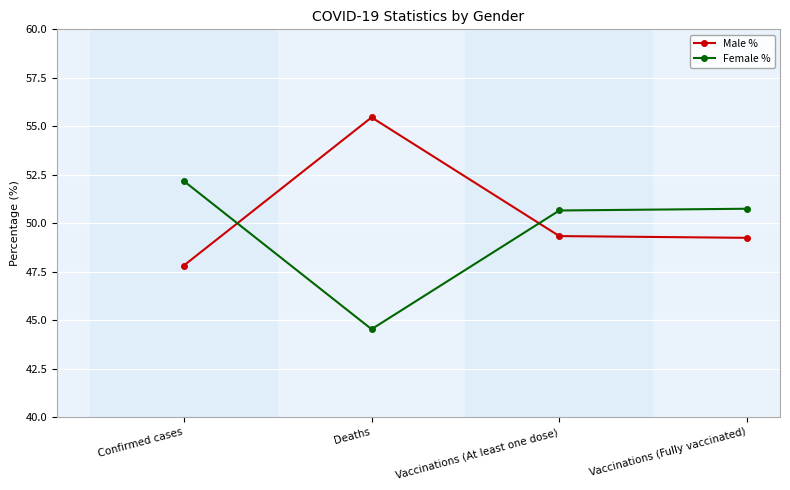

What position from the right is Confirmed cases?

4